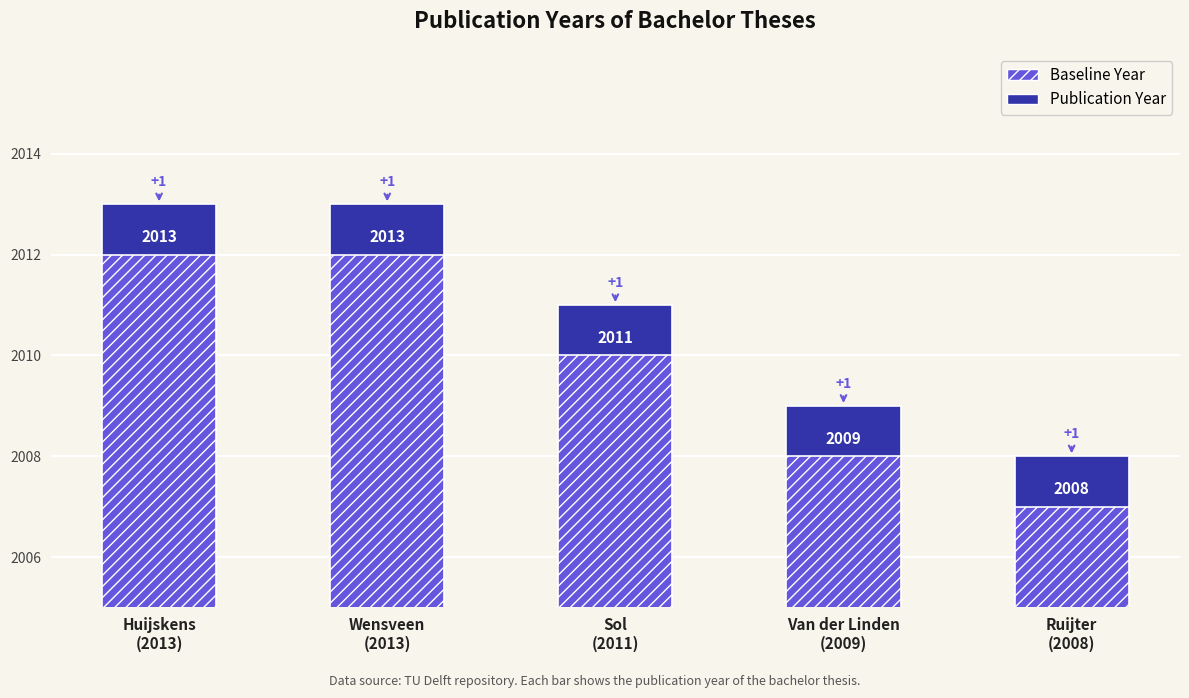

How many Baseline Year values are between 2008 and 2012?

4